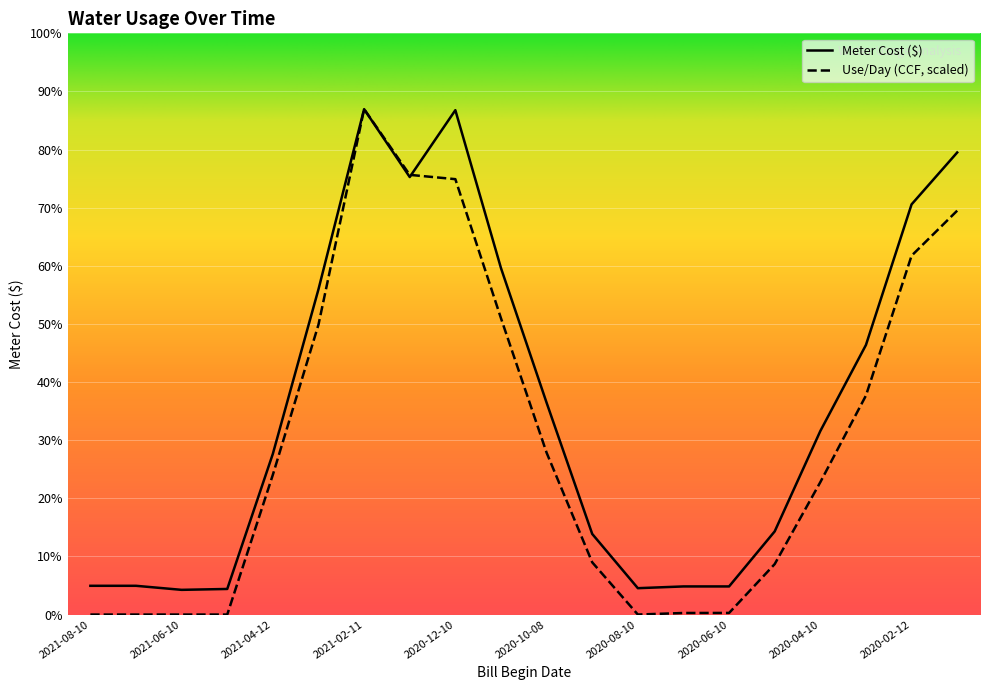

What is the spread (max minus min) of values at 2020-11-09?

23.8